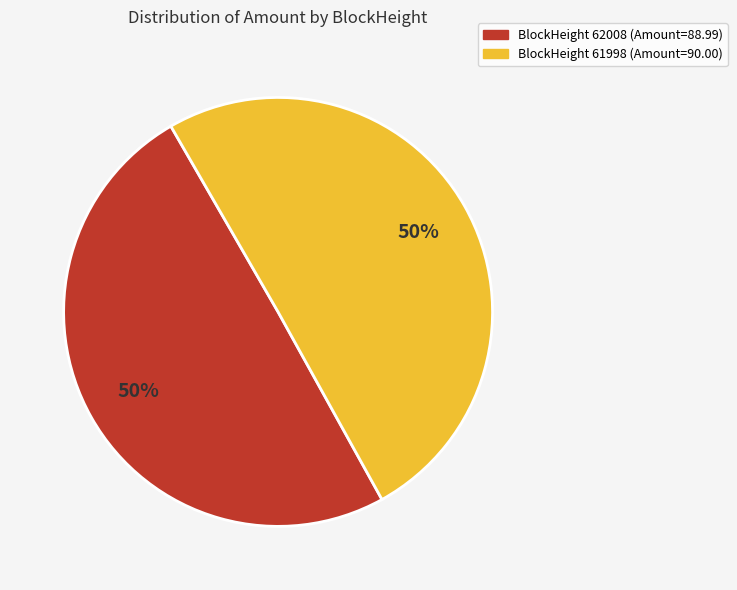

To the nearest percent, what is the average slice percentage?

50%